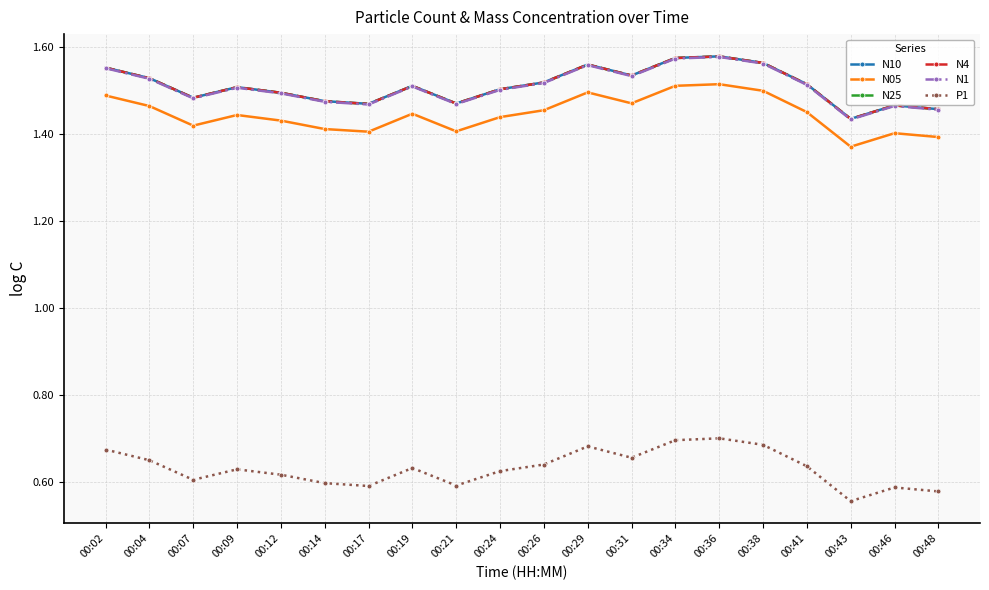

The value of N25 at 00:09 is 0.9. True or false?

False